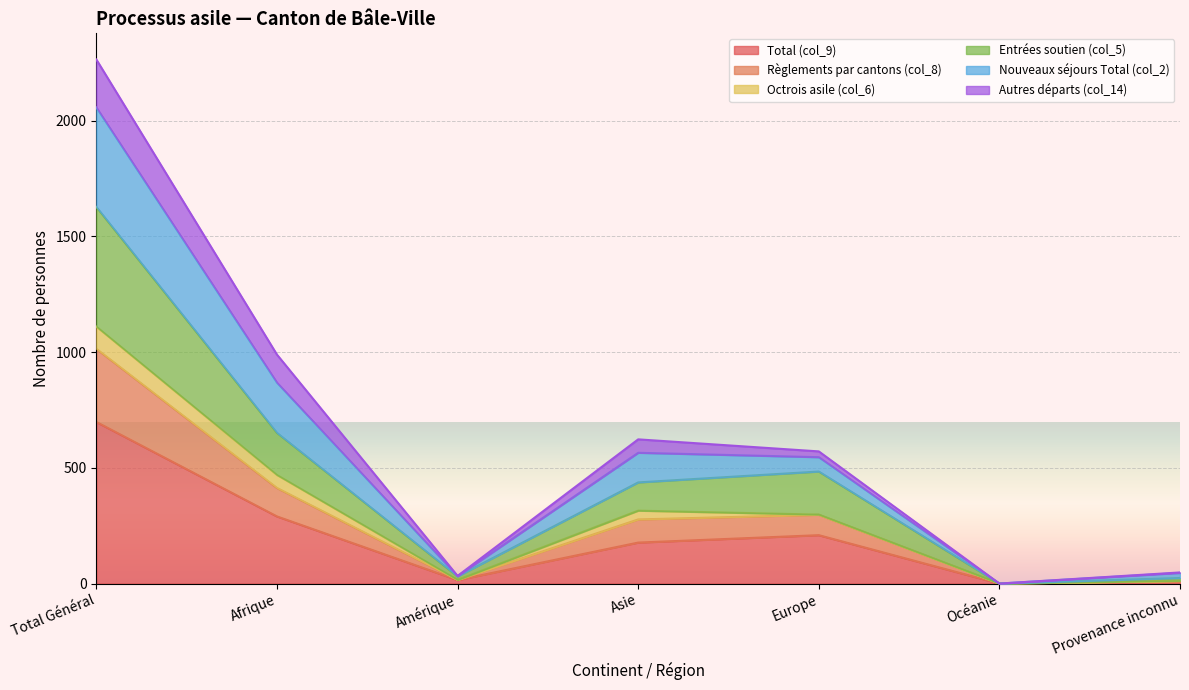

Is the value of Nouveaux séjours Total (col_2) at Provenance inconnu greater than the value of Règlements par cantons (col_8) at Amérique?

Yes